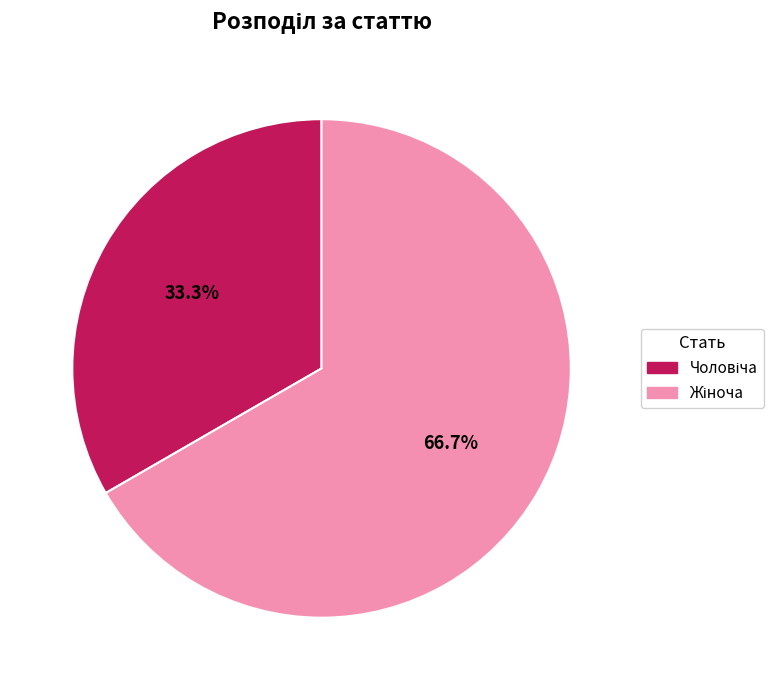

Is there any slice that represents more than half of the pie?

Yes